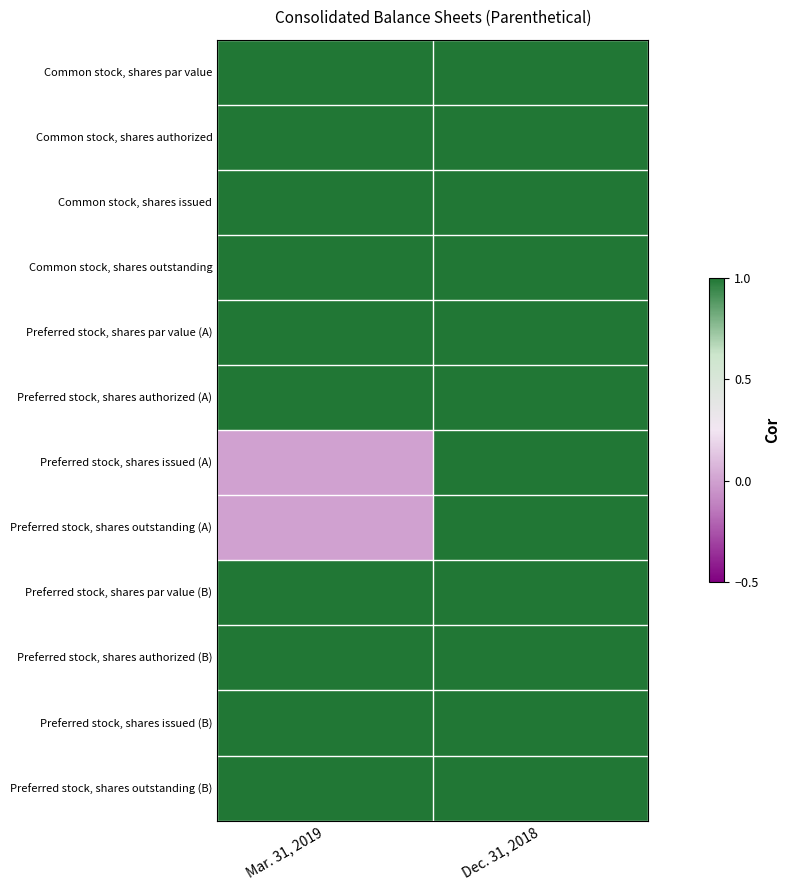

Reading left to right, transcribe all the data shown in this chart.

Common stock, shares par value: Mar. 31, 2019=1	Dec. 31, 2018=1
Common stock, shares authorized: Mar. 31, 2019=1	Dec. 31, 2018=1
Common stock, shares issued: Mar. 31, 2019=1	Dec. 31, 2018=1
Common stock, shares outstanding: Mar. 31, 2019=1	Dec. 31, 2018=1
Preferred stock, shares par value (A): Mar. 31, 2019=1	Dec. 31, 2018=1
Preferred stock, shares authorized (A): Mar. 31, 2019=1	Dec. 31, 2018=1
Preferred stock, shares issued (A): Mar. 31, 2019=0	Dec. 31, 2018=1
Preferred stock, shares outstanding (A): Mar. 31, 2019=0	Dec. 31, 2018=1
Preferred stock, shares par value (B): Mar. 31, 2019=1	Dec. 31, 2018=1
Preferred stock, shares authorized (B): Mar. 31, 2019=1	Dec. 31, 2018=1
Preferred stock, shares issued (B): Mar. 31, 2019=1	Dec. 31, 2018=1
Preferred stock, shares outstanding (B): Mar. 31, 2019=1	Dec. 31, 2018=1